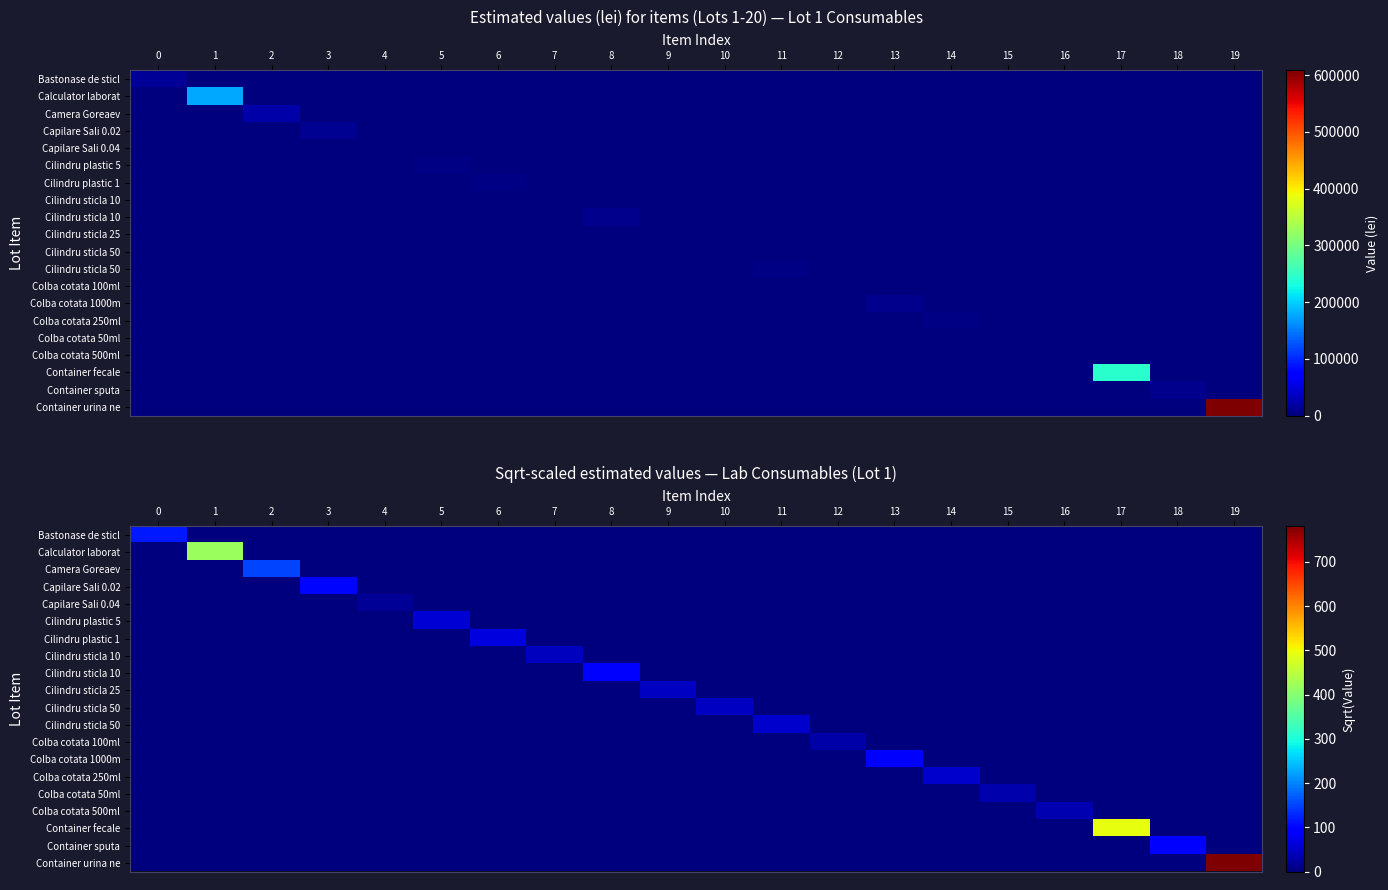

Count the number of categories in the chart.

20